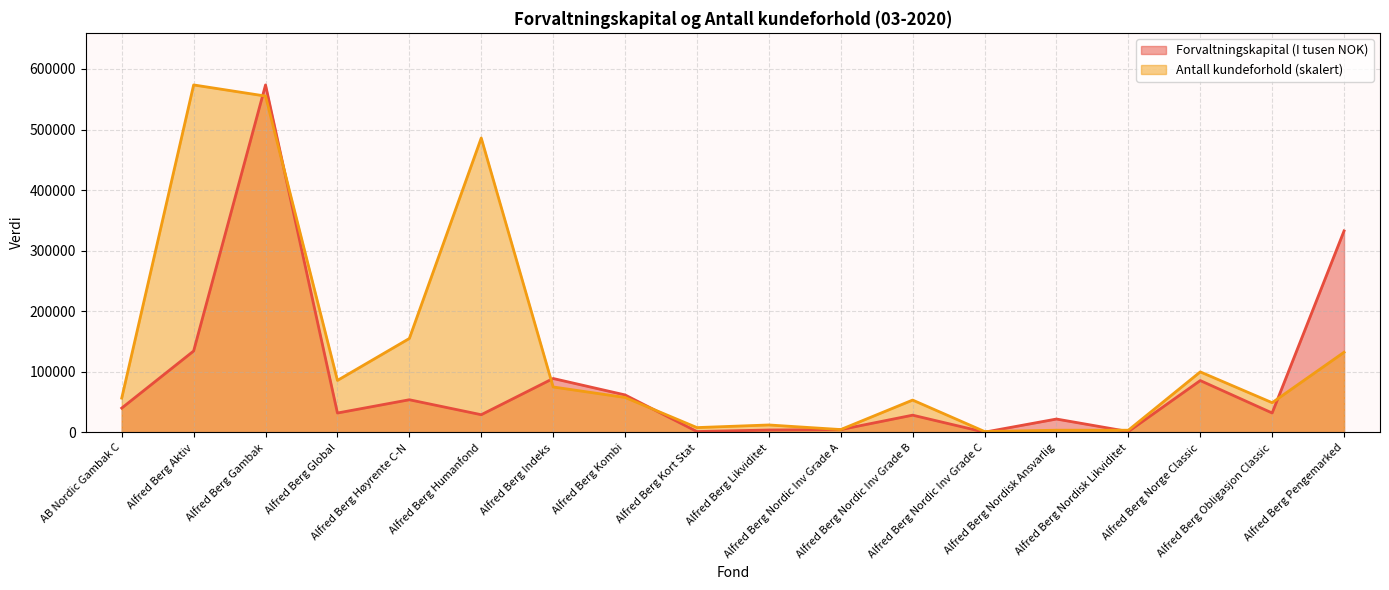

What position from the right is Alfred Berg Nordisk Likviditet?

4